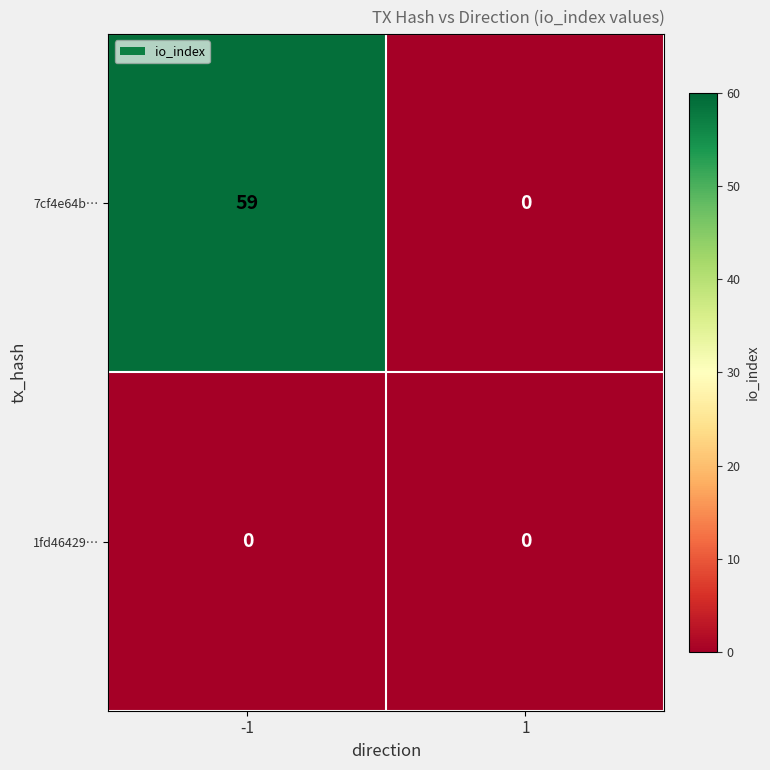

Is it true that 1fd46429… equals 0 at 1?

True